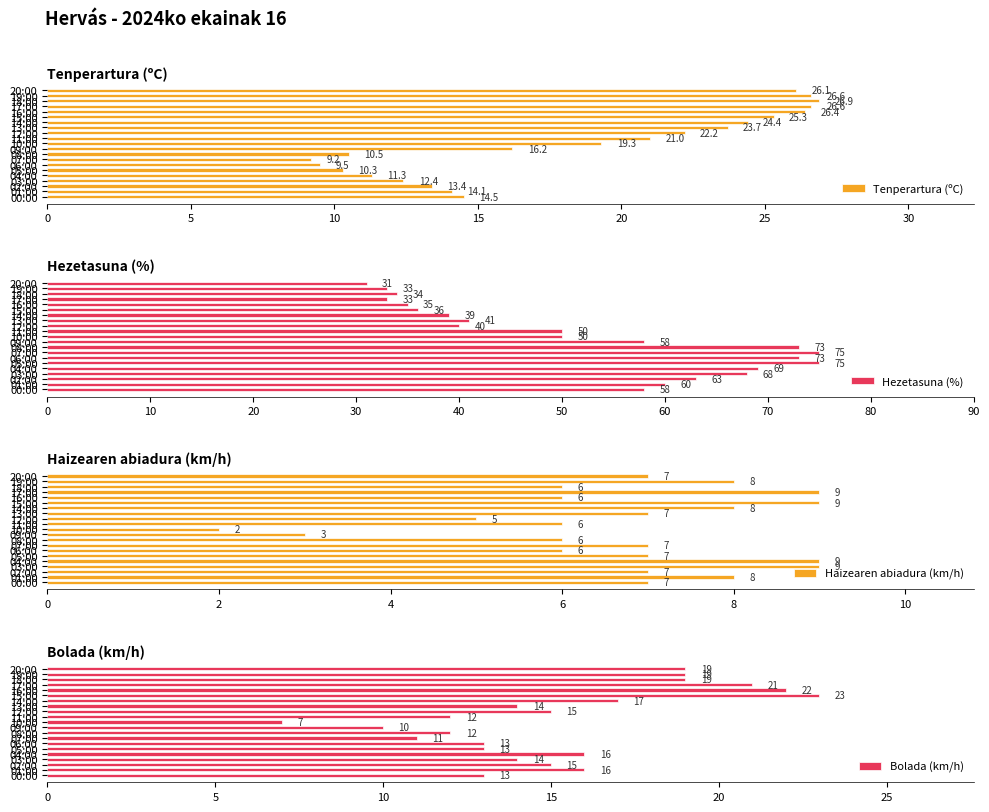

What is the average value of the Tenperartura (ºC) series?

18.6